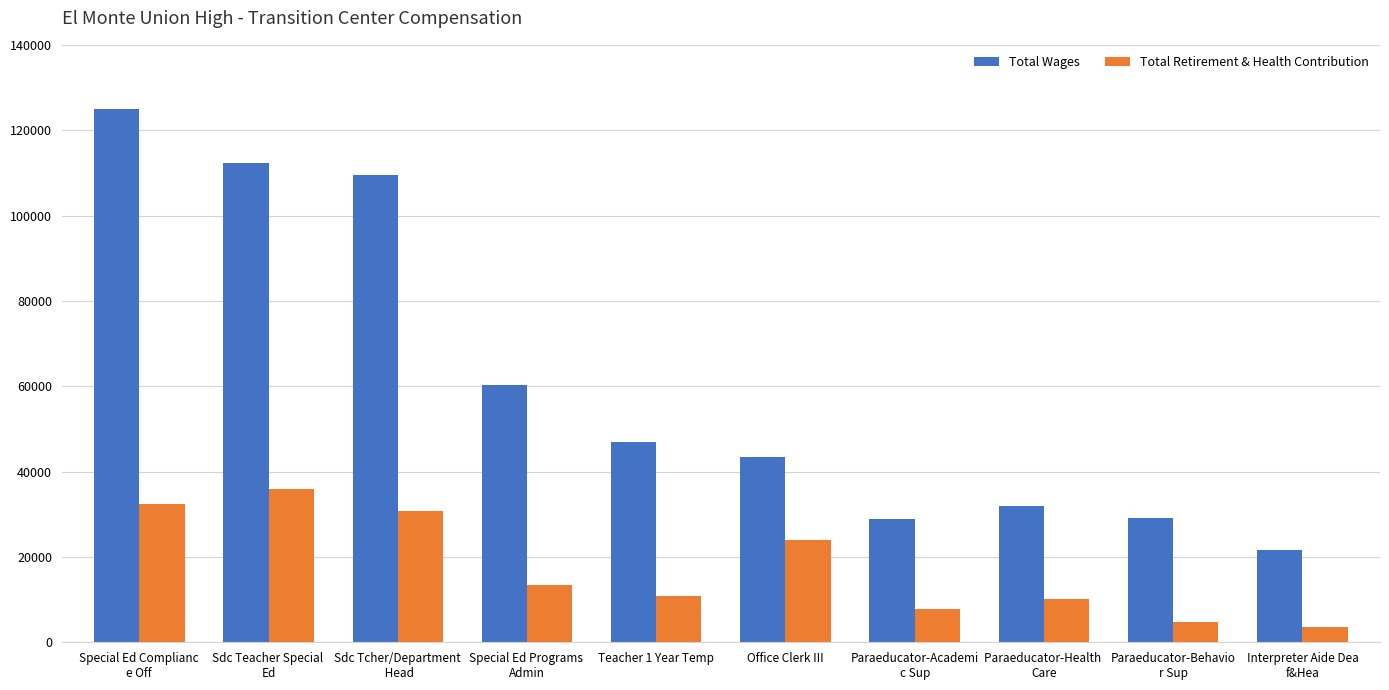

What is the value of the Total Wages bar at the 2nd from the left?

112238